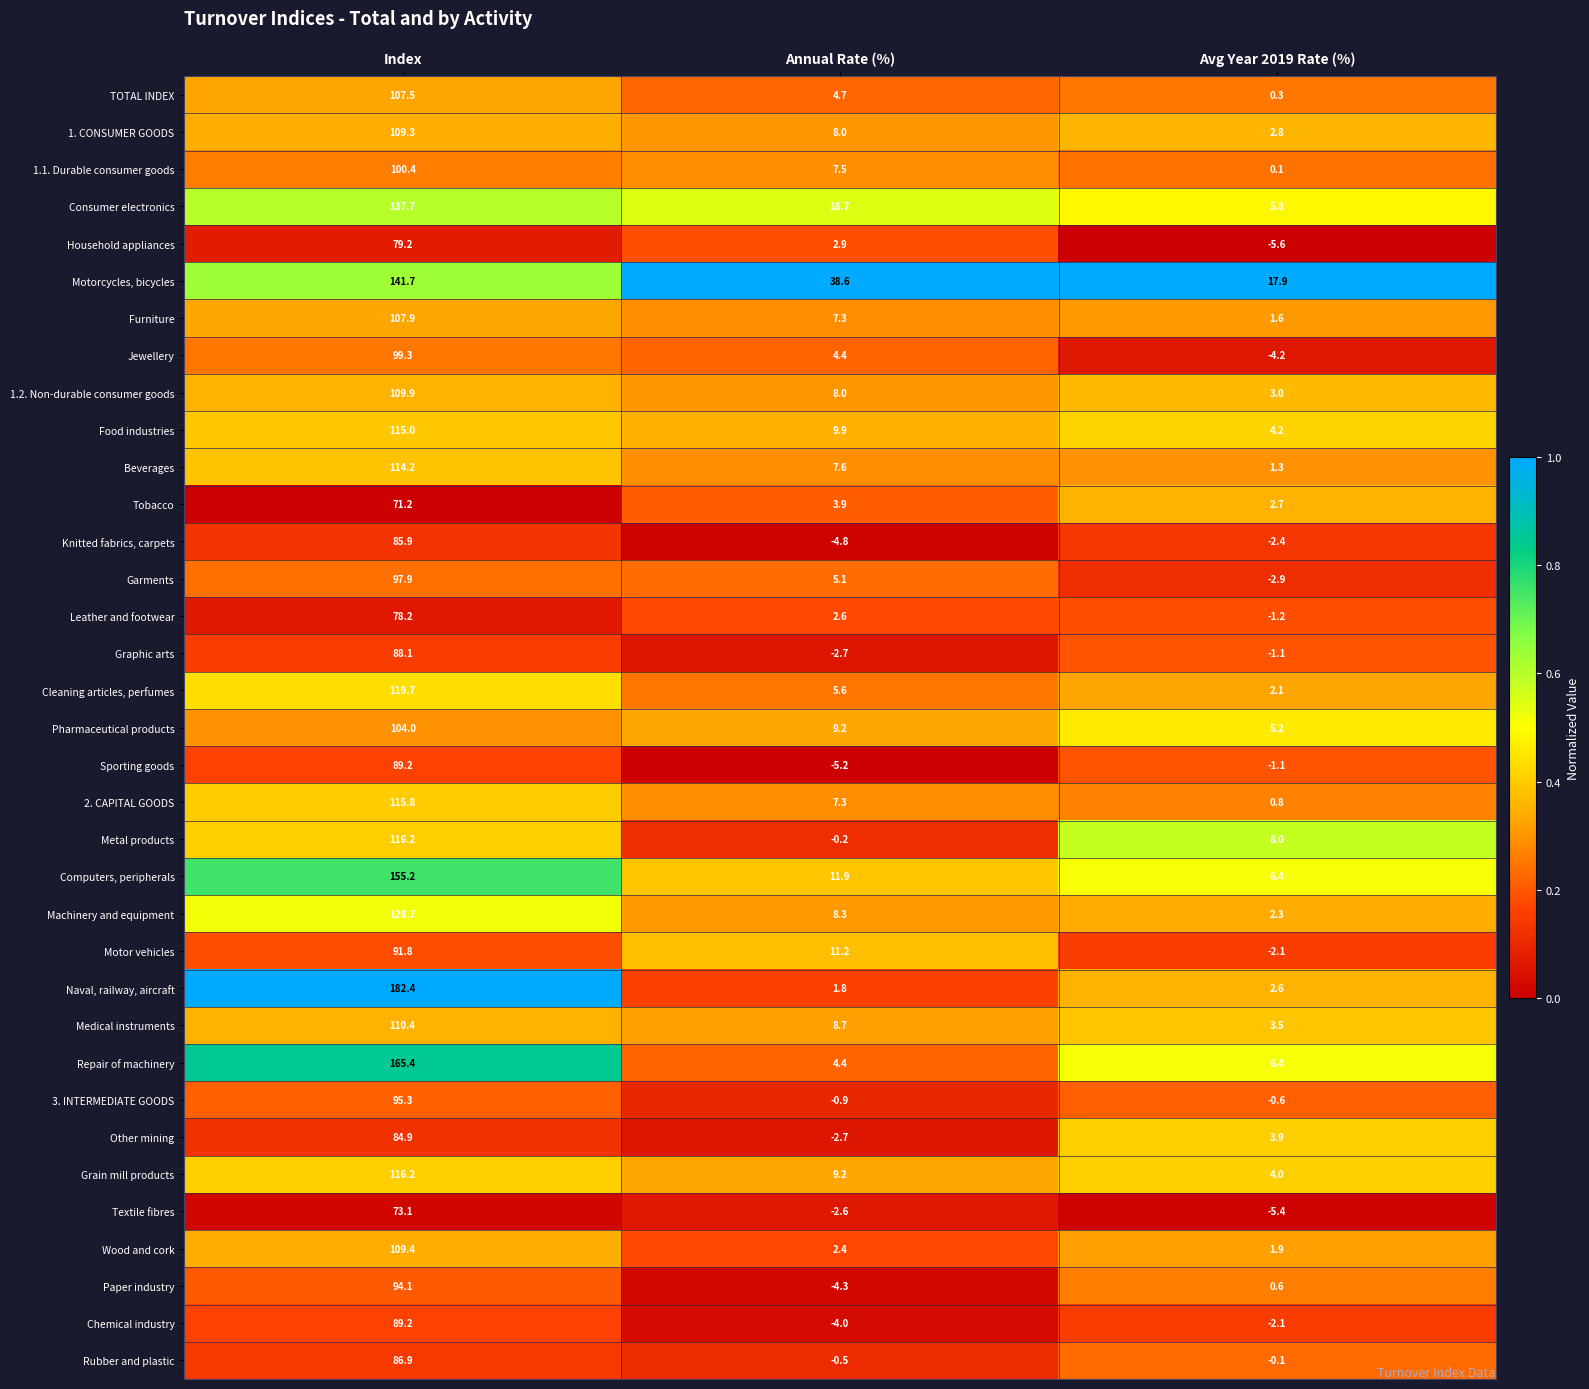

True or false: Beverages has a value of 2.0 at Annual Rate (%).

False